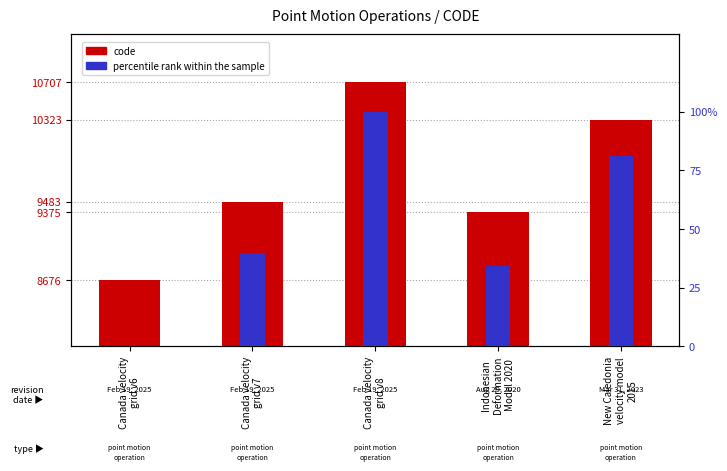

At Canada velocity
grid v7, list the series in order from smallest to largest.

percentile rank within the sample, code